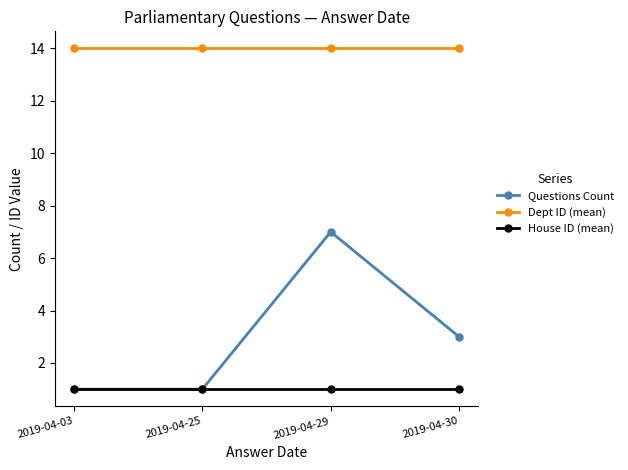

Is the value of Questions Count at 2019-04-25 greater than the value of Dept ID (mean) at 2019-04-25?

No